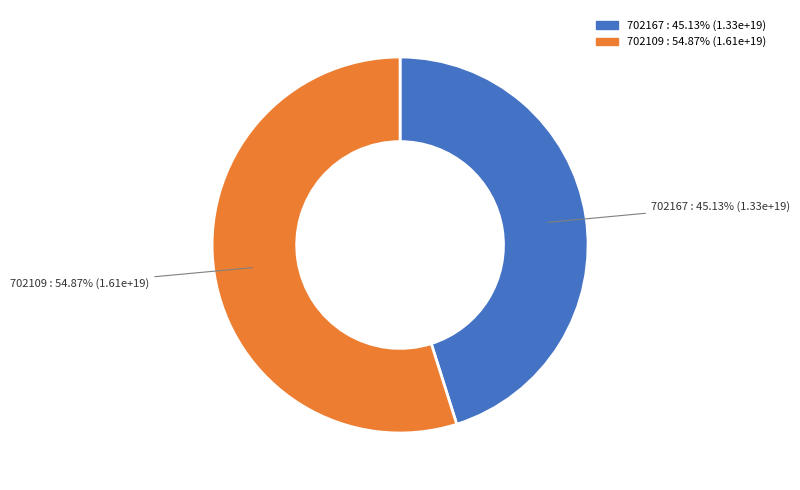

To the nearest percent, what is the difference between the largest and smallest slice percentages?

10%